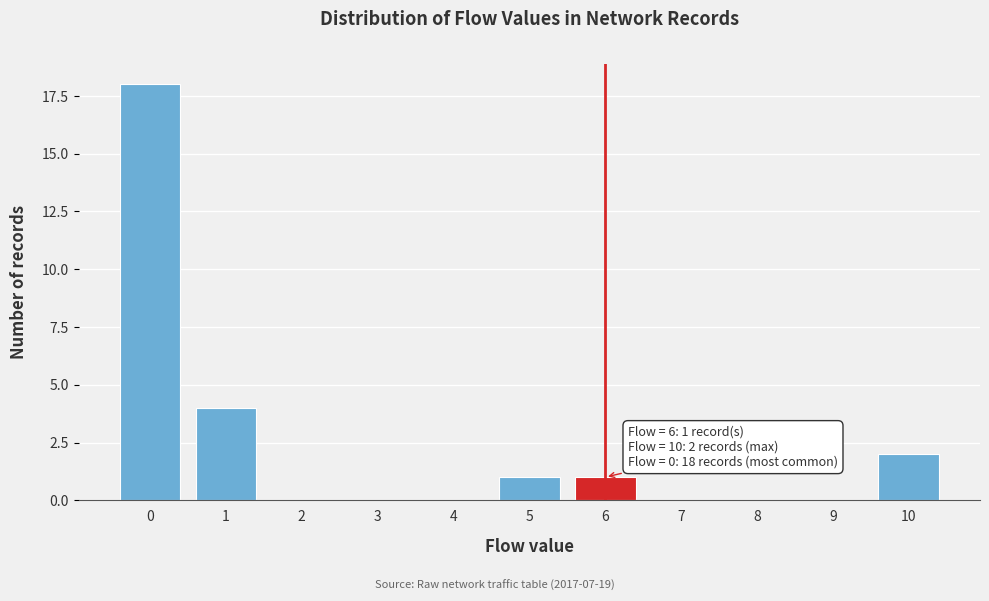

Reading right to left, what are all the values shown in this chart?

10=2	9=0	8=0	7=0	6=1	5=1	4=0	3=0	2=0	1=4	0=18